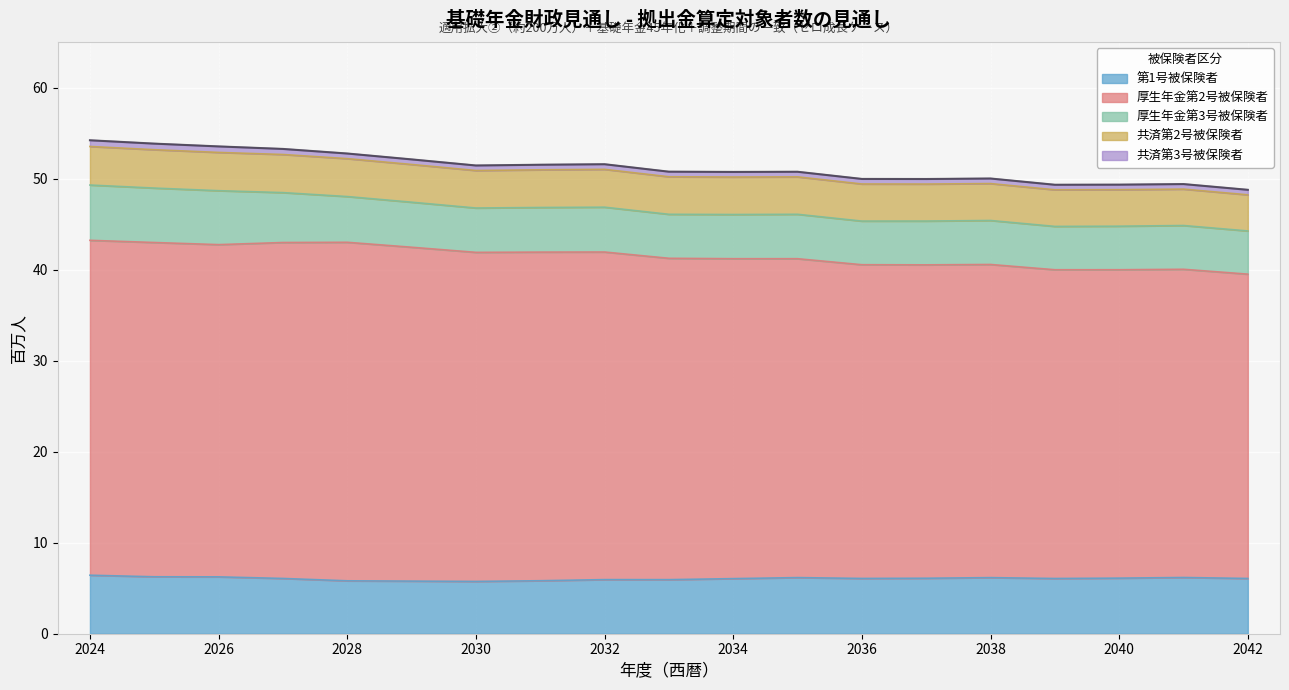

The value of 共済第2号被保険者 at 2040 is 4.0. True or false?

True